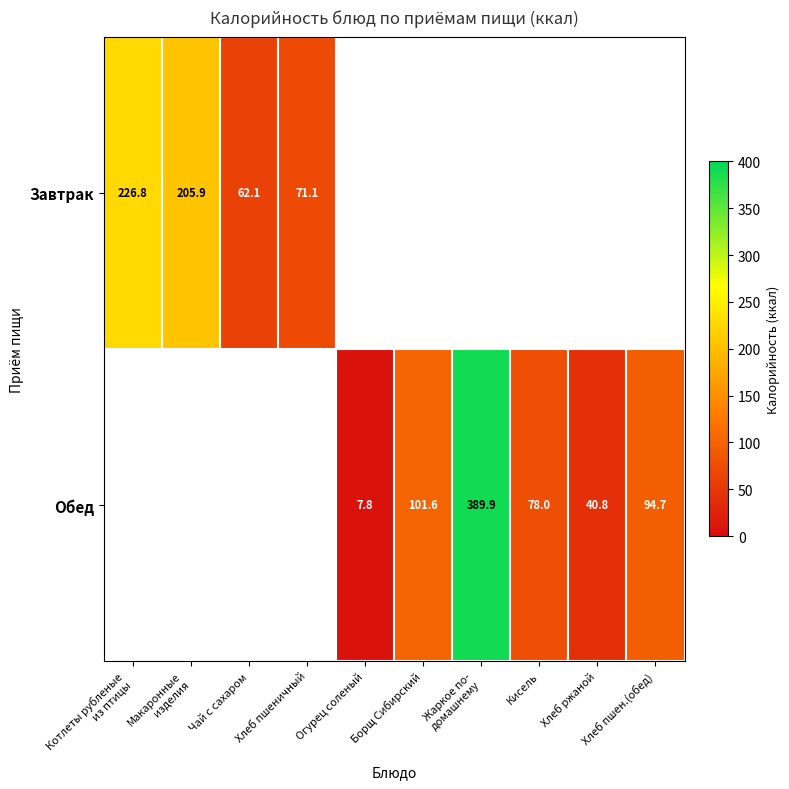

The value of Обед at Хлеб пшен.(обед) is 50.0. True or false?

False